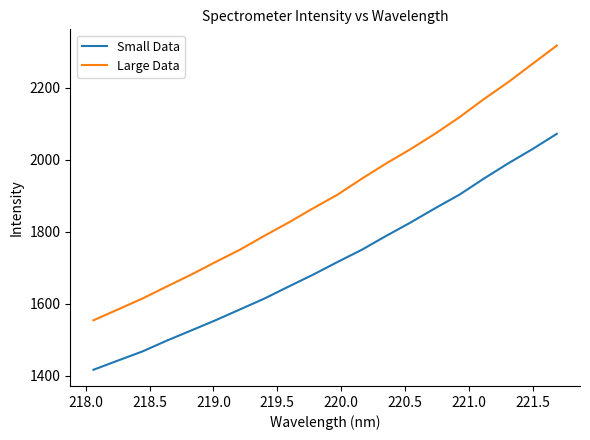

What is the highest value of the Small Data series?

2071.8